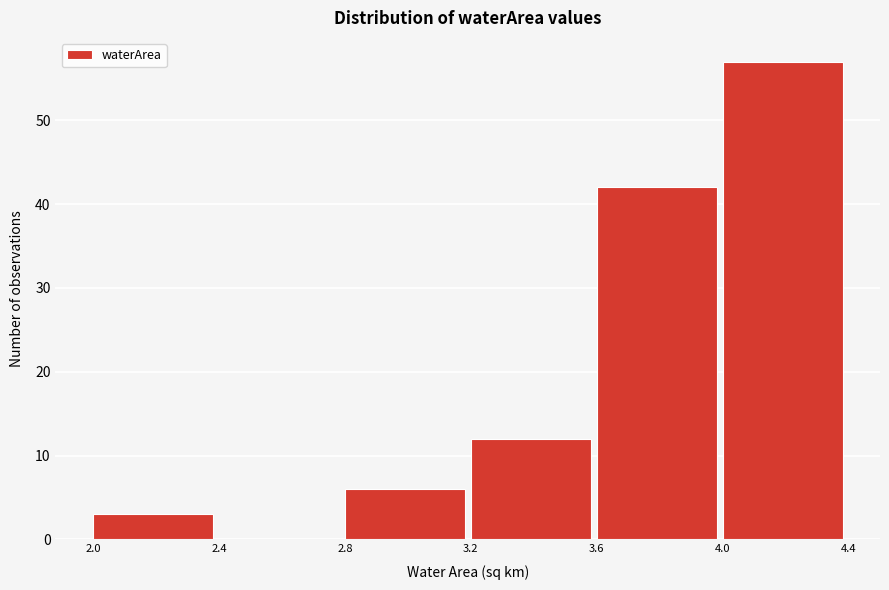

Over which range of the x-axis is the bar tallest?

4.0 to 4.4